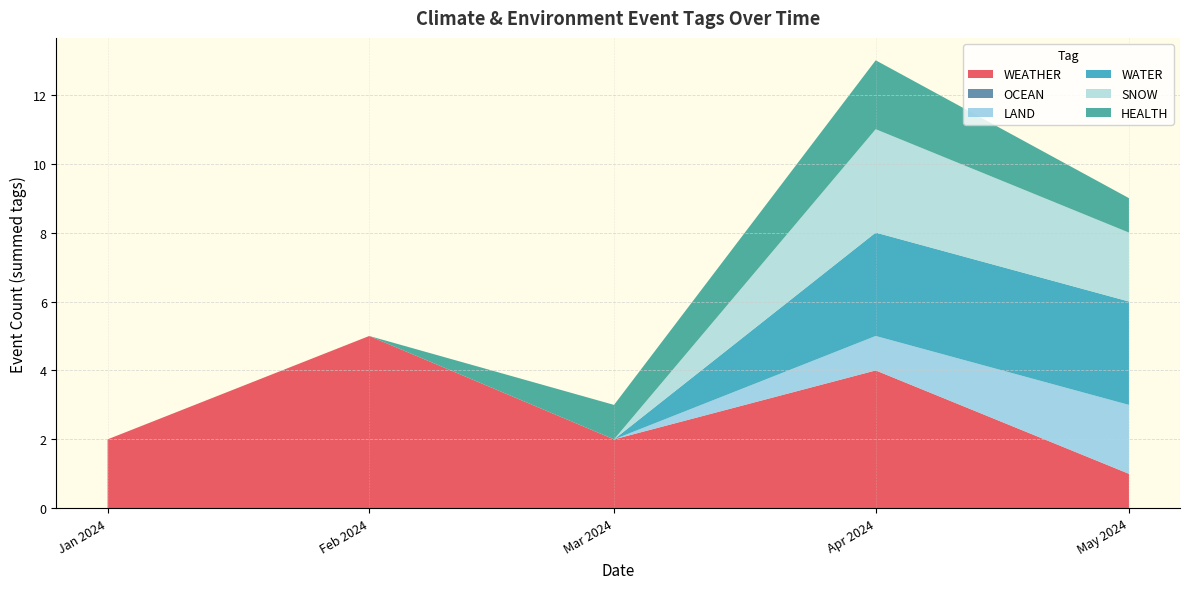

At which label does WEATHER reach its minimum?

May 2024